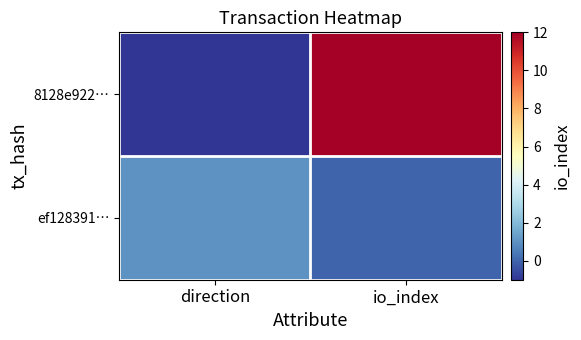

At how many categories does at least one series exceed 6?

1